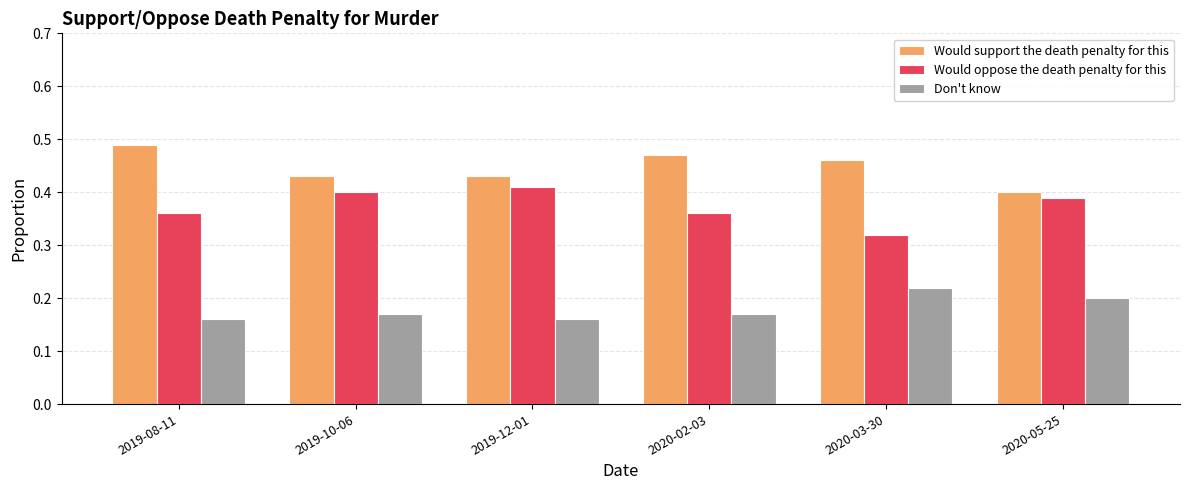

At which category does the chart reach its peak across all series?

2019-08-11